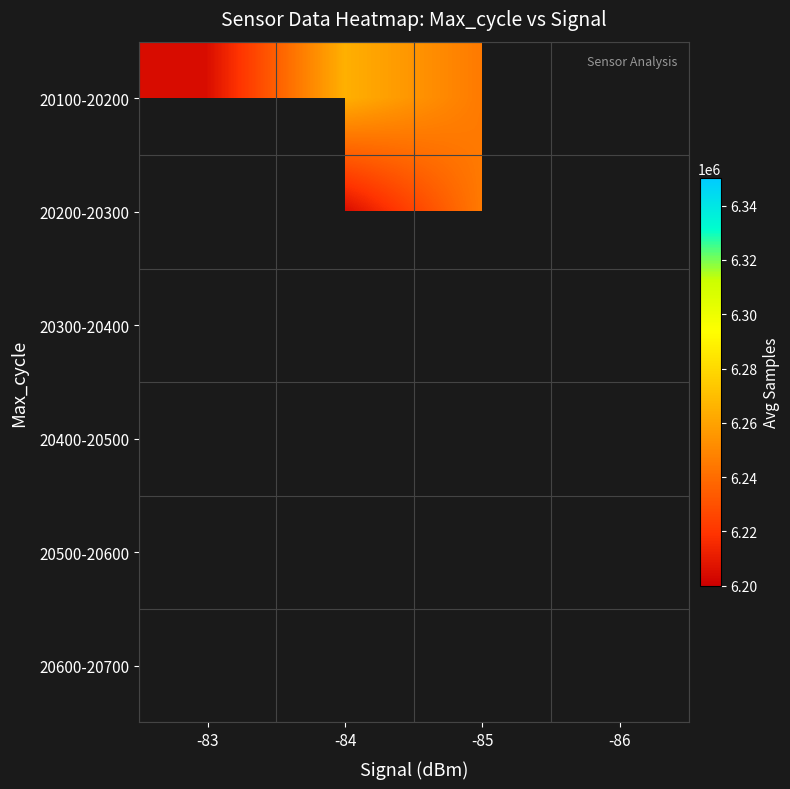

The 20500-20600 series shows 8677795.3 at -86. True or false?

False